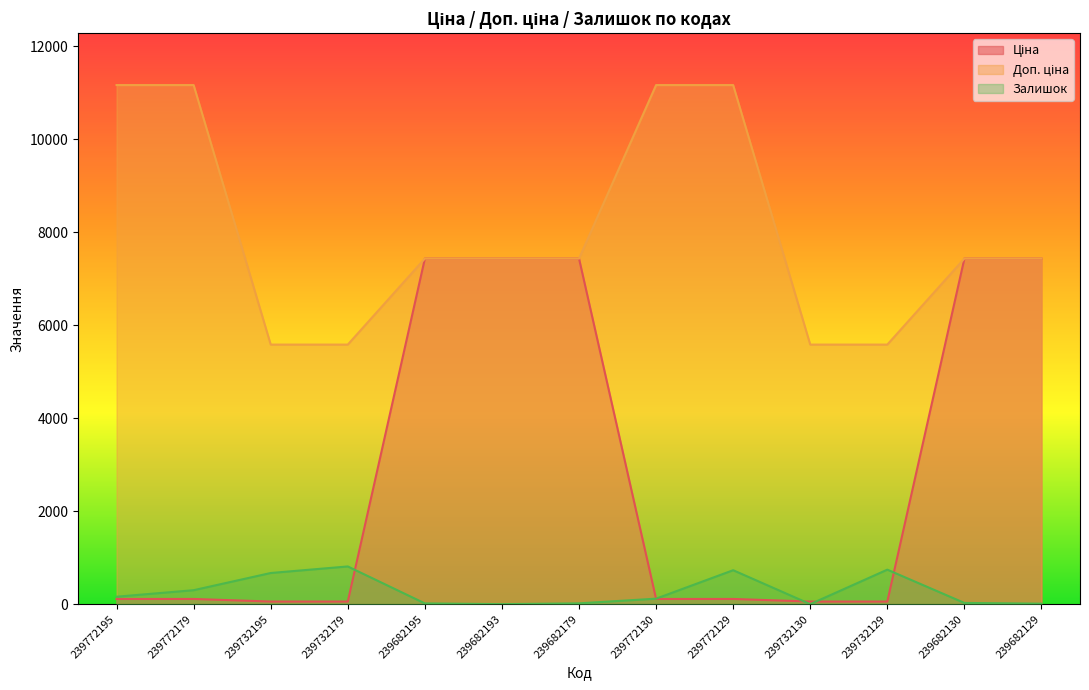

Rank the series by their maximum value, from highest to lowest.

Доп. ціна, Ціна, Залишок